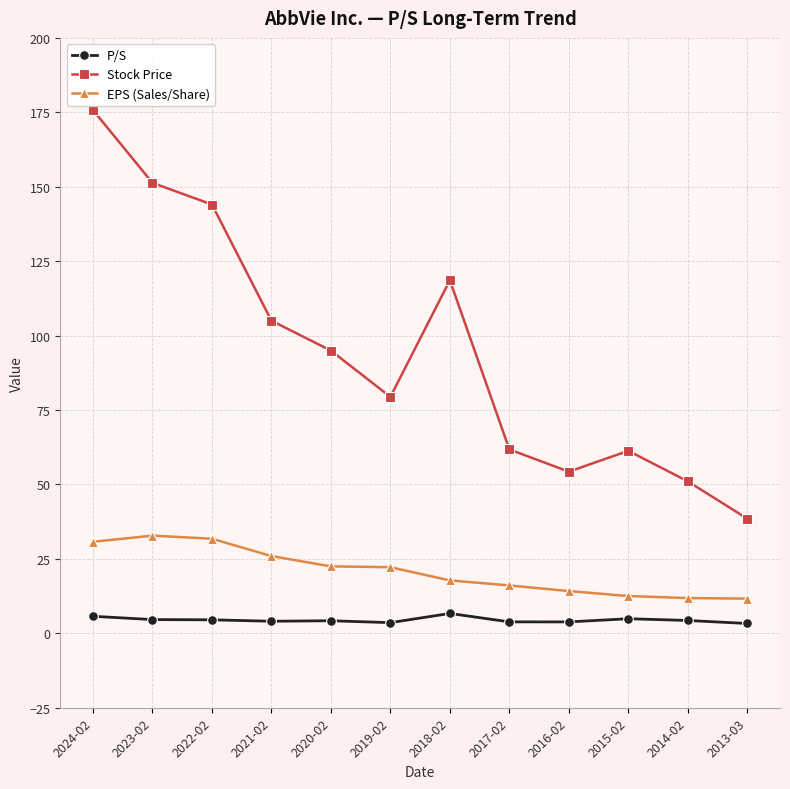

Which label corresponds to the largest value in the chart?

2024-02